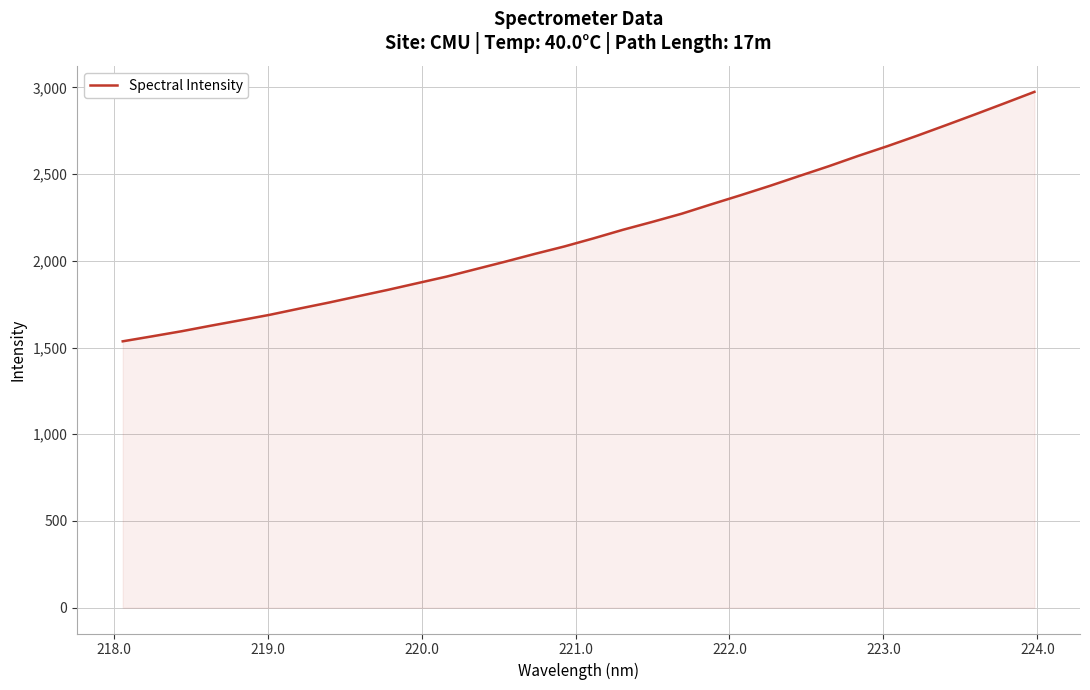

What is the smallest value displayed?

1536.0